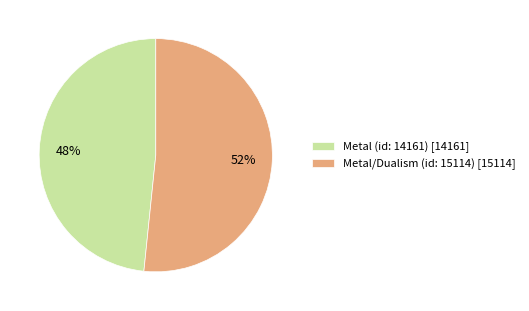

To the nearest percent, what is the combined percentage of Metal (id: 14161) and Metal/Dualism (id: 15114)?

100%